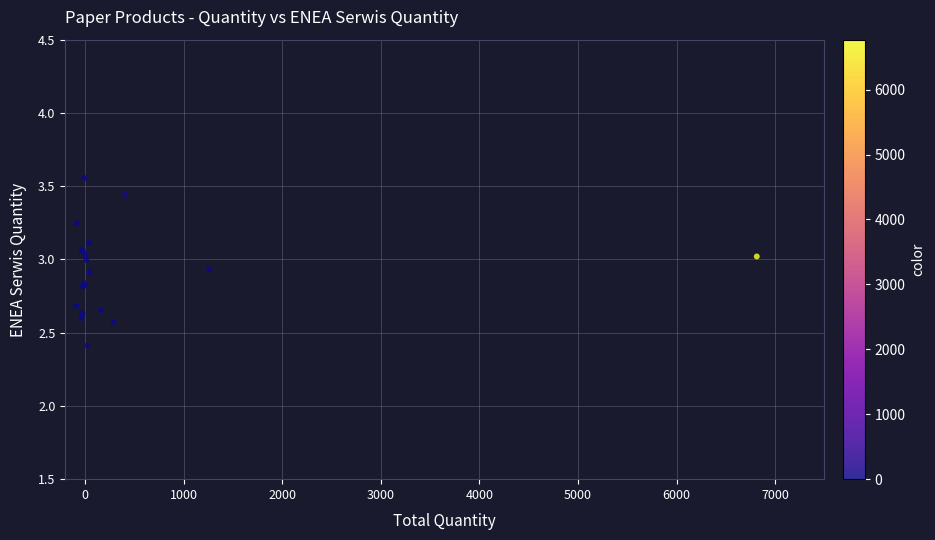

What Y value in the scatter plot is closest to 2?

2.4